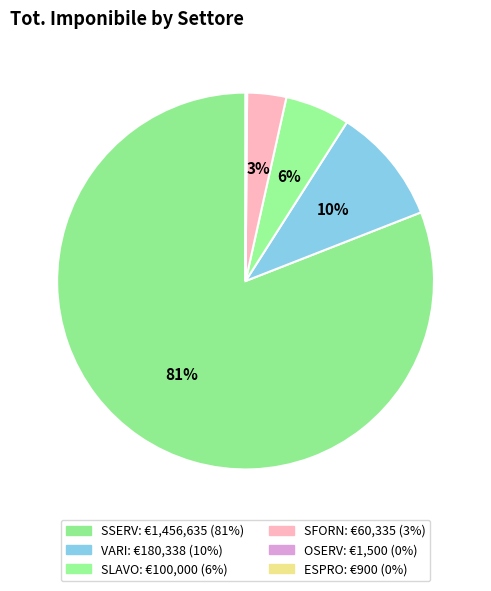

True or false: OSERV accounts for 7% of the total.

False